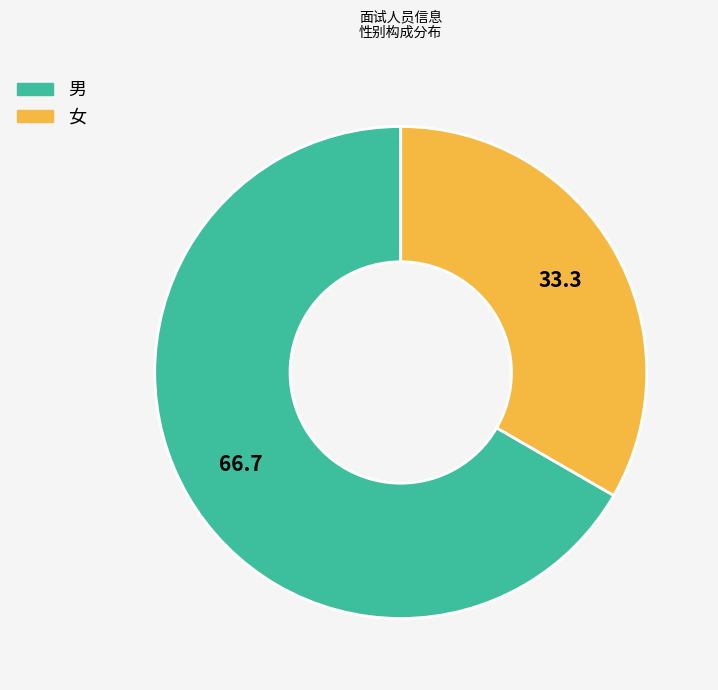

Rank the categories by value from highest to lowest.

男, 女